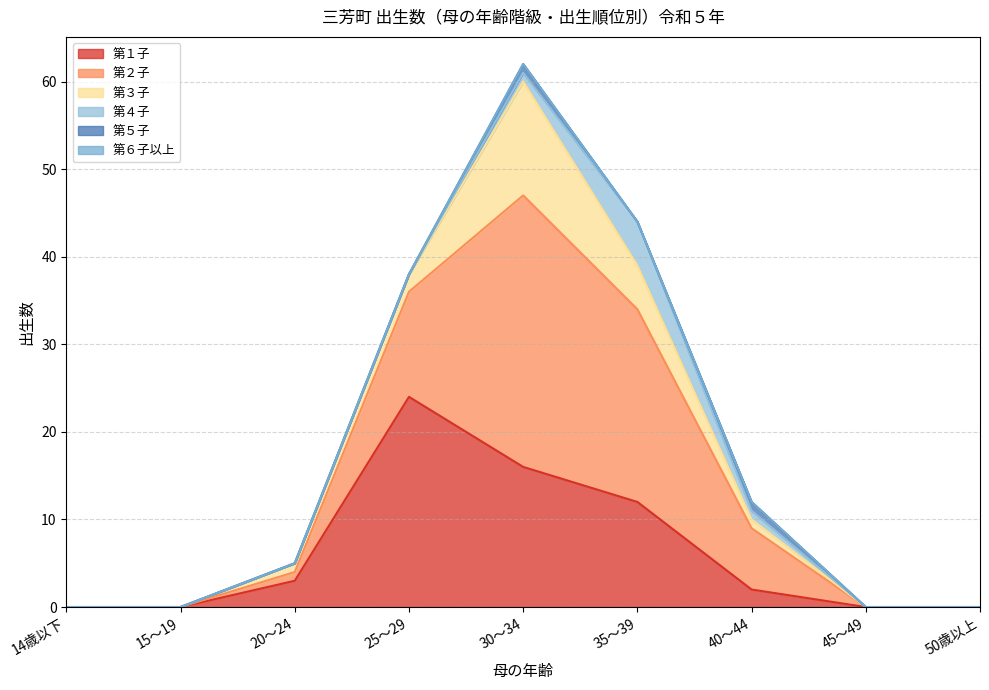

What are all the series names shown in the legend?

第１子, 第２子, 第３子, 第４子, 第５子, 第６子以上